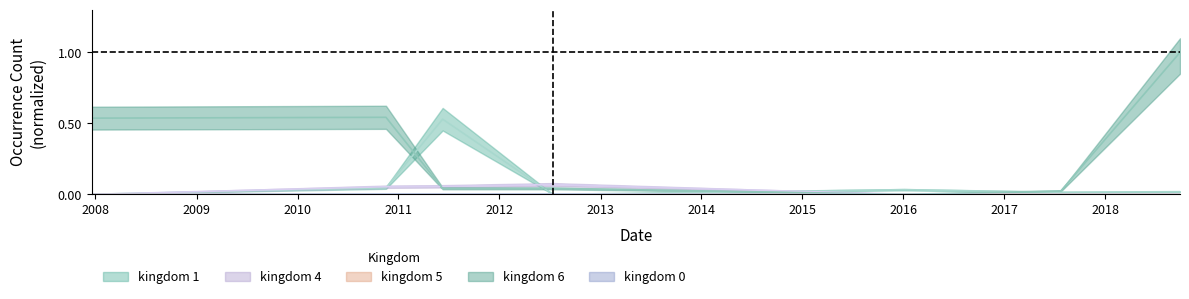

Reading right to left, transcribe all the data shown in this chart.

kingdom_1: 2018-09-28=0.0	2017-07-24=0.0	2016-01-04=0.0	2012-07-13=0.0	2011-06-10=0.5	2010-11-17=0.0	2007-12-19=0.0
kingdom_4: 2018-09-28=0.0	2017-07-24=0.0	2016-01-04=0.0	2012-07-13=0.1	2011-06-10=0.1	2010-11-17=0.1	2007-12-19=0.0
kingdom_5: 2018-09-28=0.0	2017-07-24=0.0	2016-01-04=0.0	2012-07-13=0.0	2011-06-10=0.0	2010-11-17=0.0	2007-12-19=0.0
kingdom_6: 2018-09-28=1.0	2017-07-24=0.0	2016-01-04=0.0	2012-07-13=0.0	2011-06-10=0.0	2010-11-17=0.5	2007-12-19=0.5
kingdom_0: 2018-09-28=0.0	2017-07-24=0.0	2016-01-04=0.0	2012-07-13=0.0	2011-06-10=0.0	2010-11-17=0.0	2007-12-19=0.0